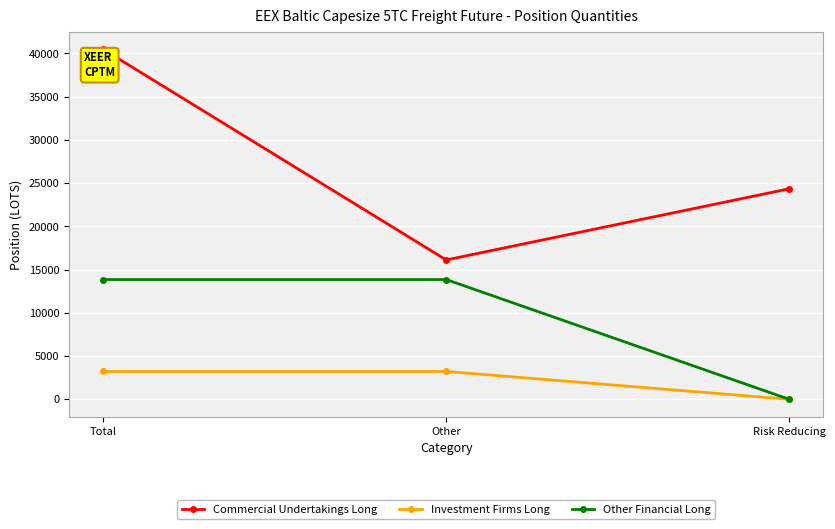

What value does the Commercial Undertakings Long series have at Risk Reducing?

24342.3